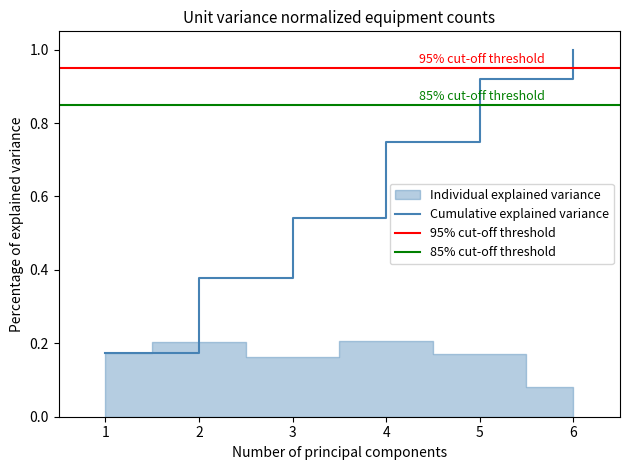

Is it true that Cumulative explained variance equals 0.3 at 6?

False